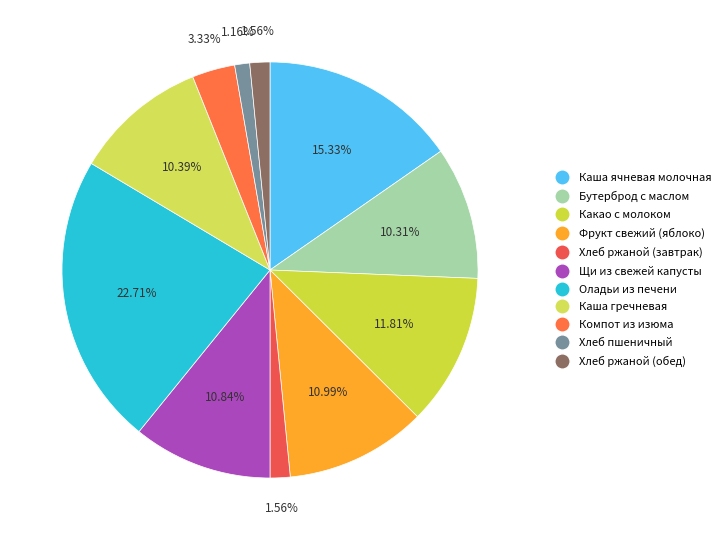

The Компот из изюма slice represents 3% of the pie. True or false?

True